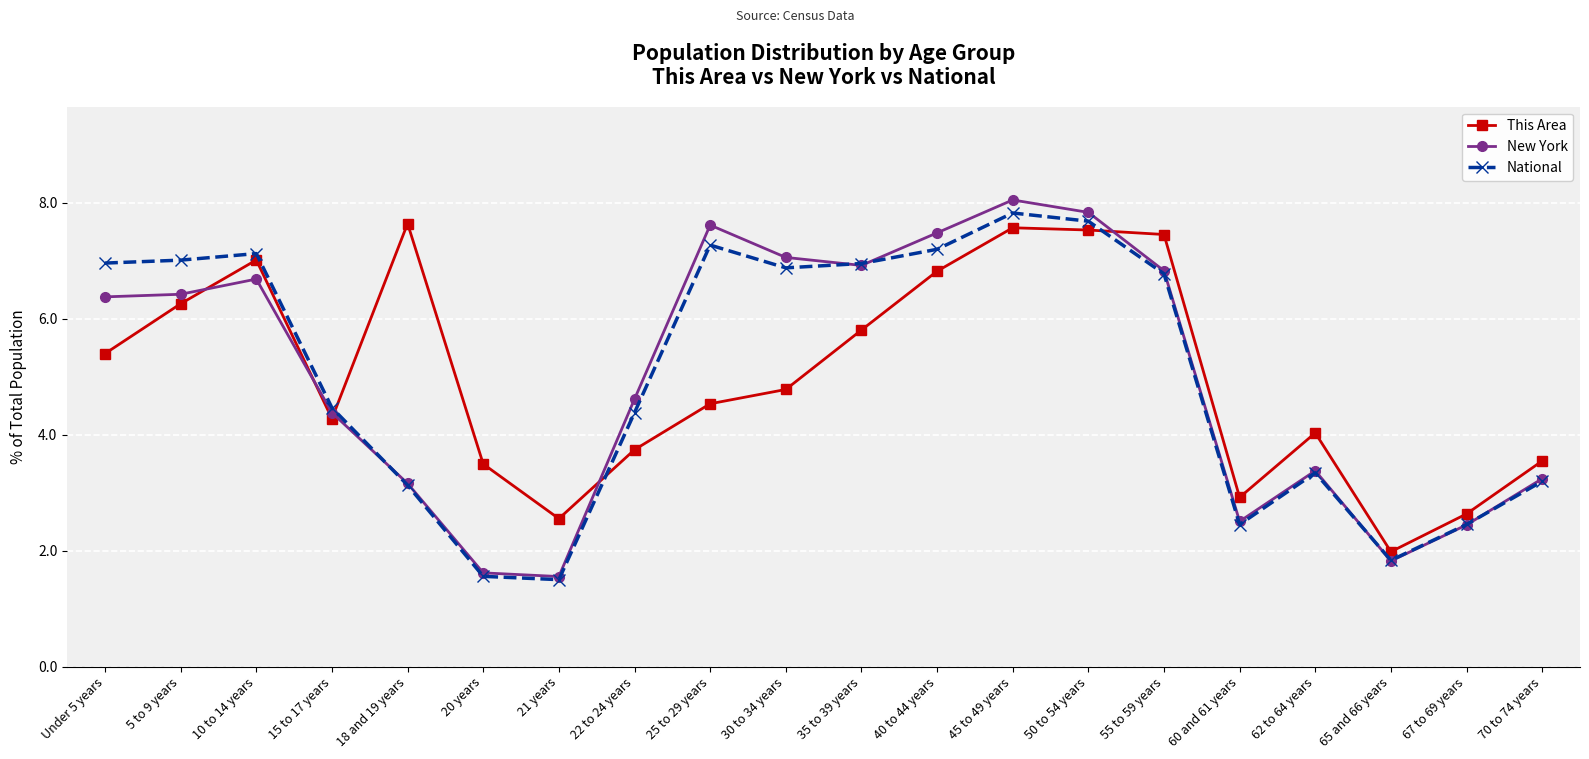

Is it true that This Area equals 2.3 at 62 to 64 years?

False